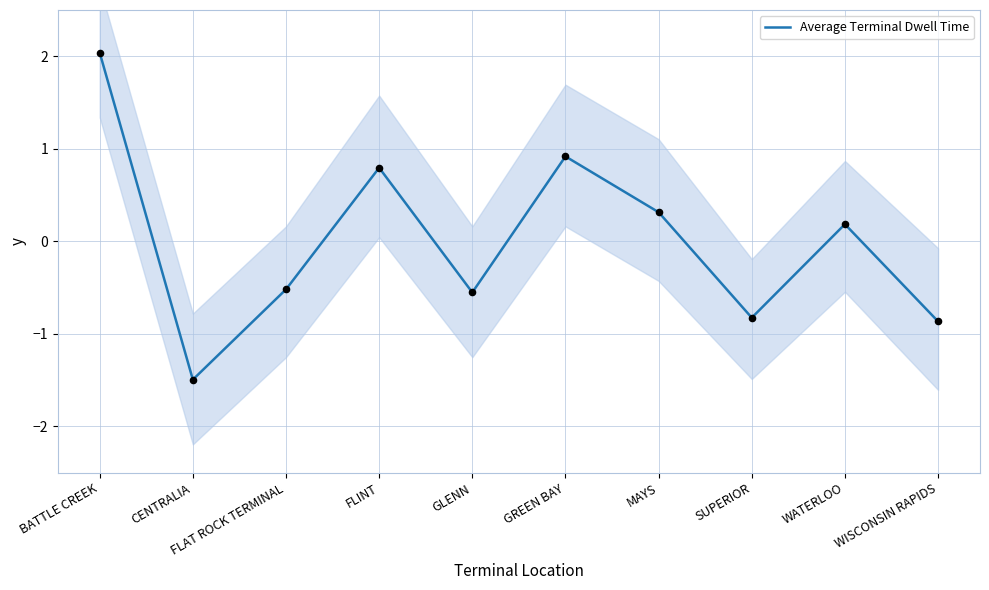

What is the change in value from CENTRALIA to GLENN?

+0.9